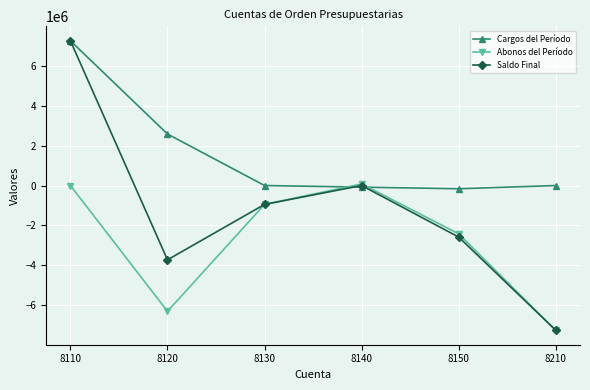

What is the total value across all series at 8210?

-14482860.0